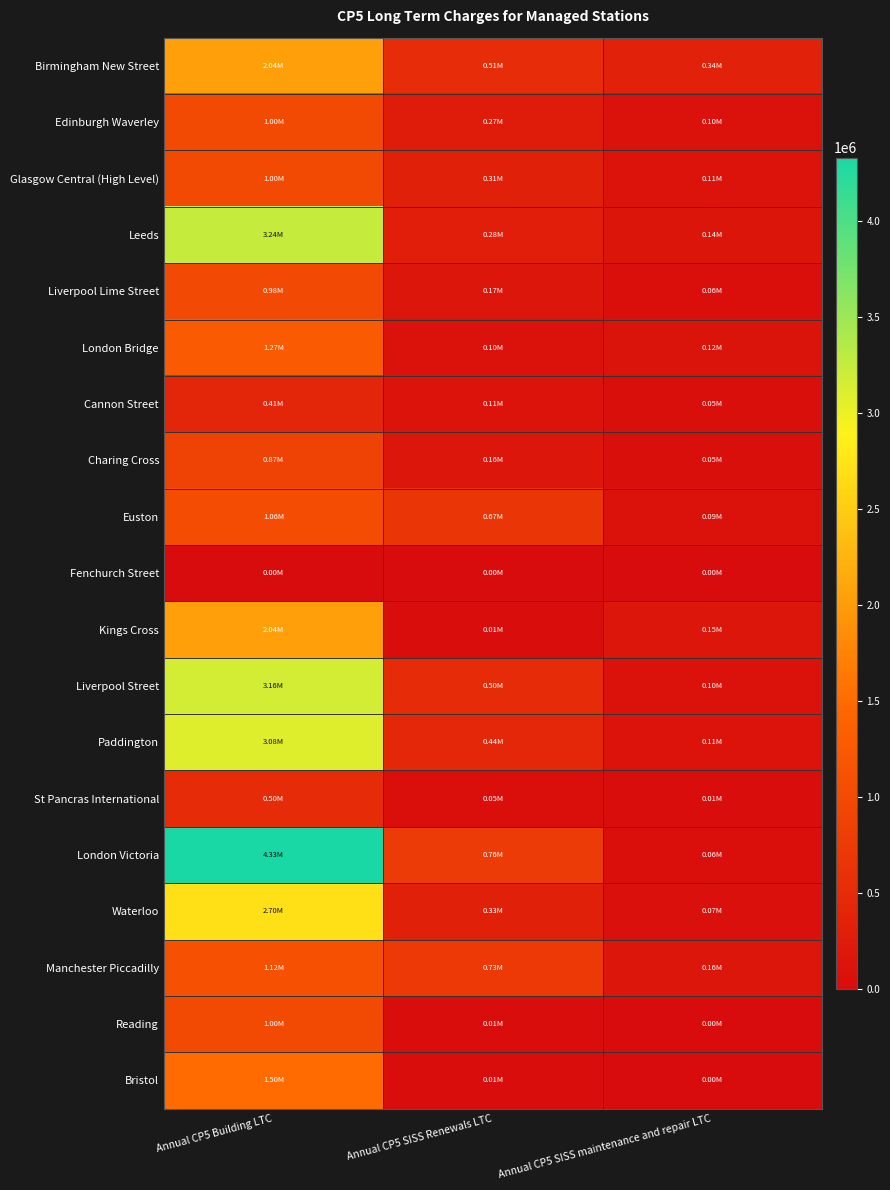

At which category is the sum across all series the highest?

Annual CP5 Building LTC